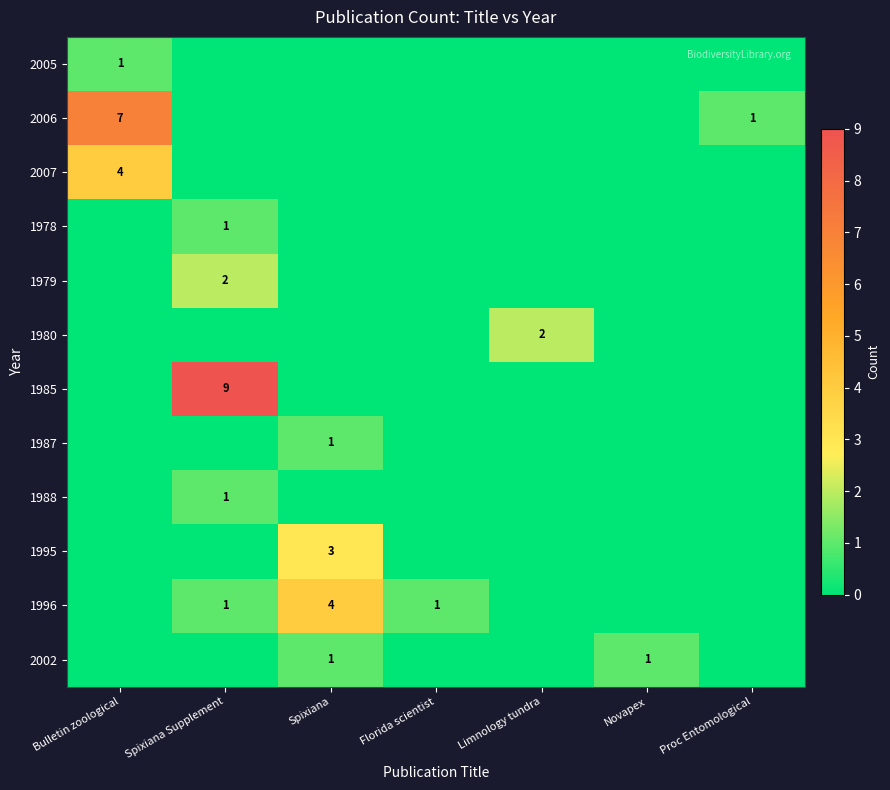

What is the greatest value displayed?

9